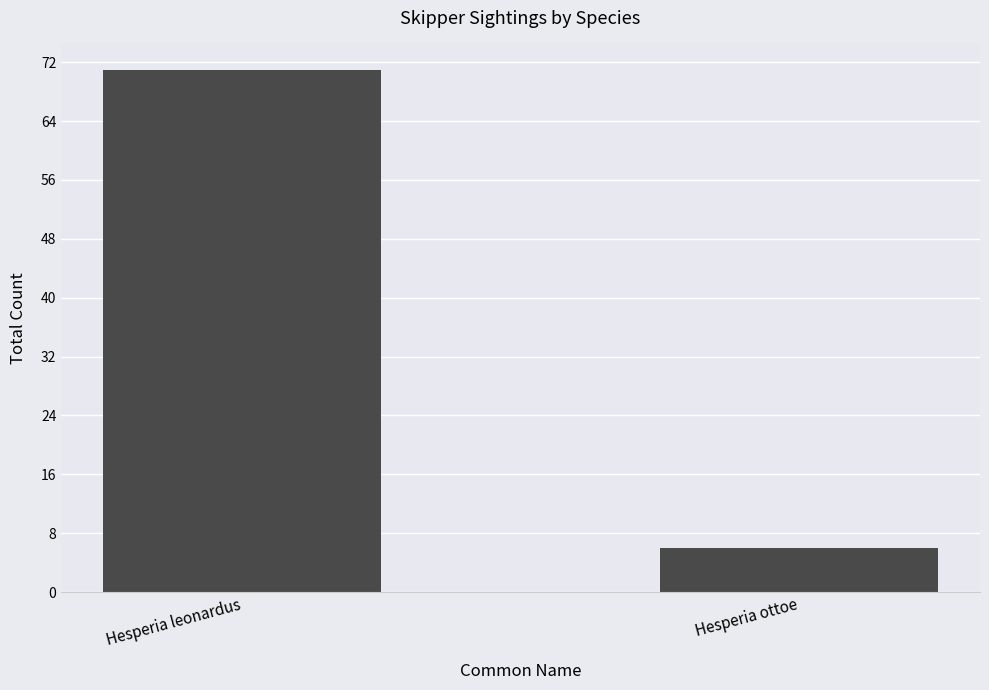

What is the label of the 1st bar from the left?

Hesperia leonardus